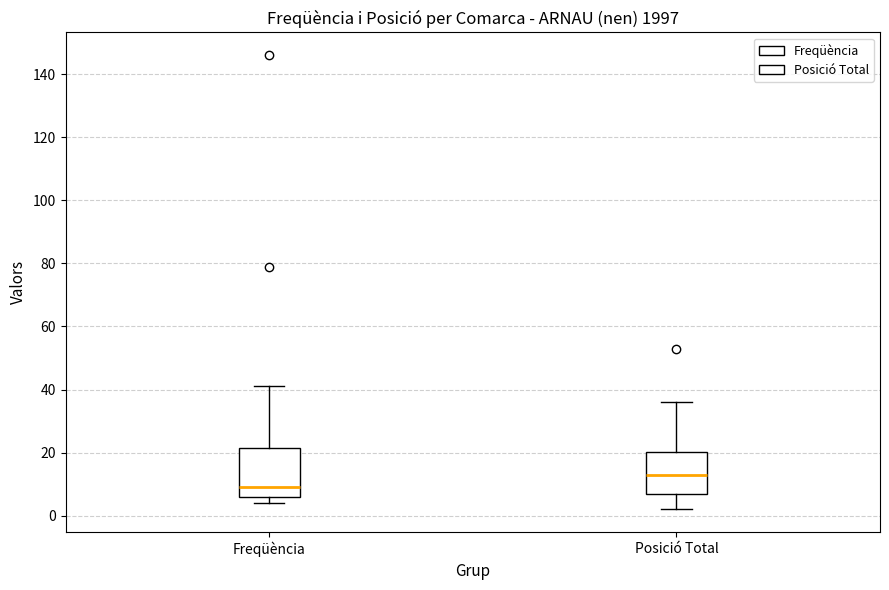

Which box's median line is the lowest?

Freqüència